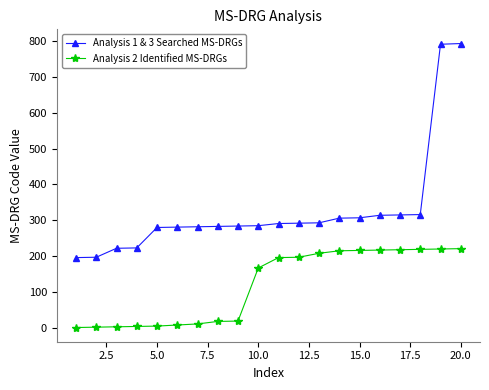

Is this an area chart (filled region under the line)?

No